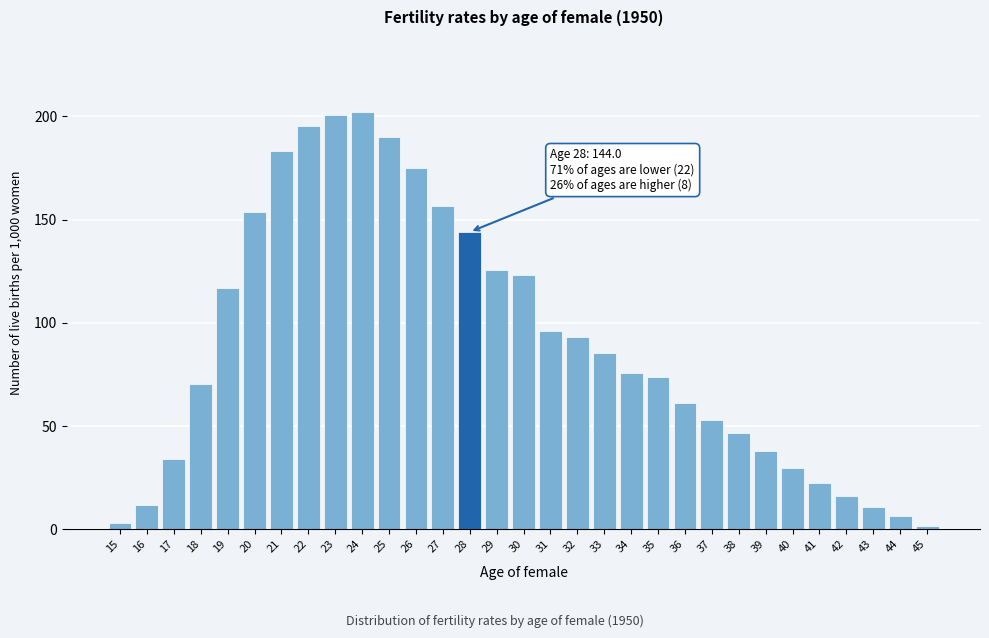

What is the ratio of the value at 37 to the value at 22?

0.3